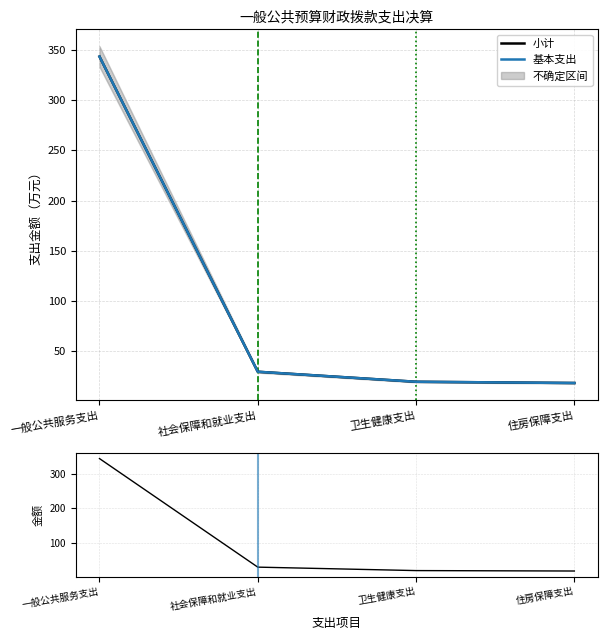

True or false: 小计 and 基本支出 cross at least once.

False